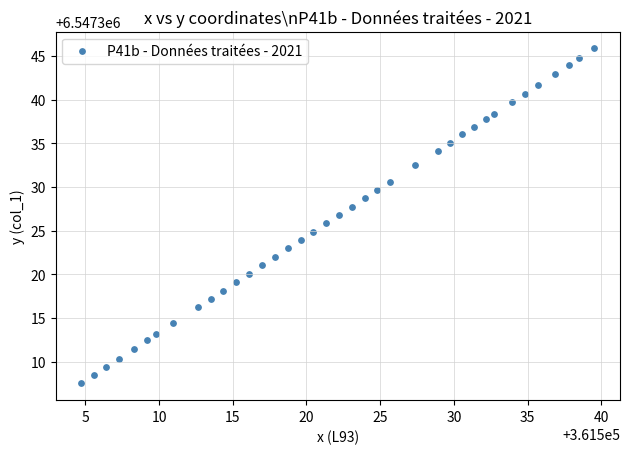

What is the range of X values (max minus min)?

34.8